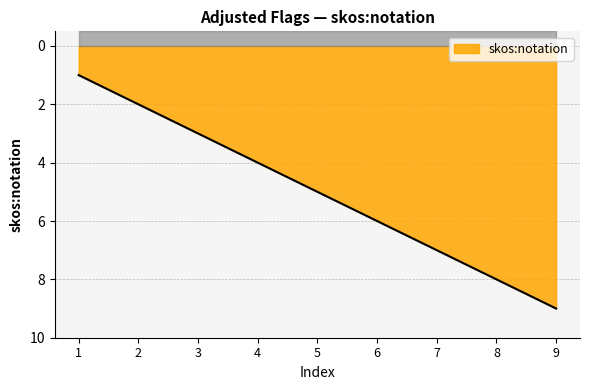

What is the change in value from 5 to 8?

+3